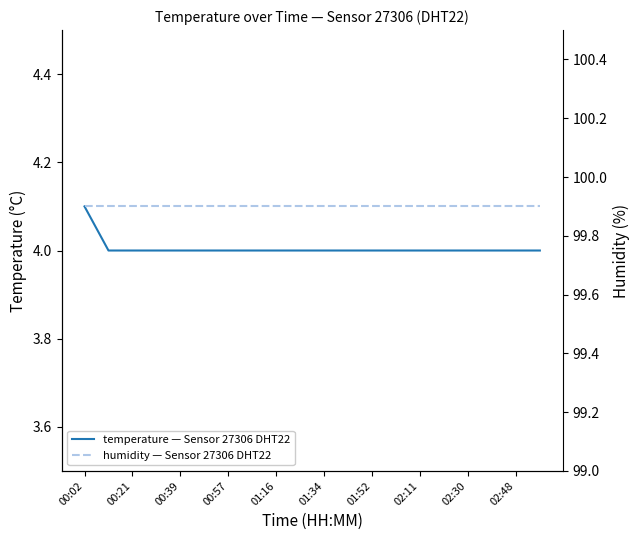

What is the highest value of the temperature — Sensor 27306 DHT22 series?

4.1